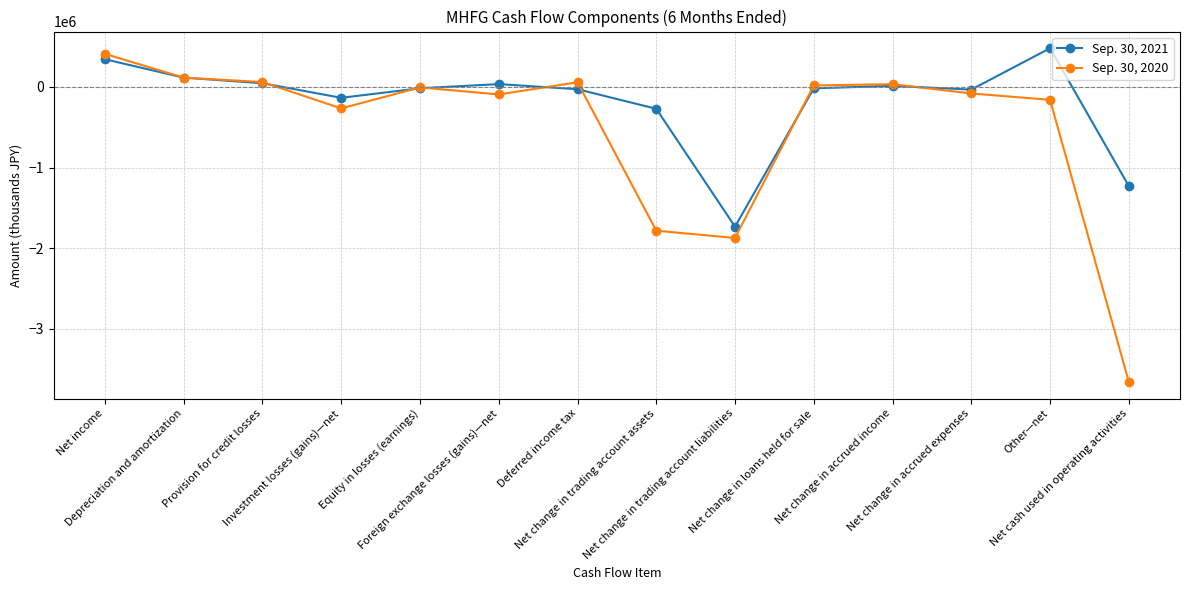

What is the difference between the maximum and minimum values in the Sep. 30, 2021 series?

2214741